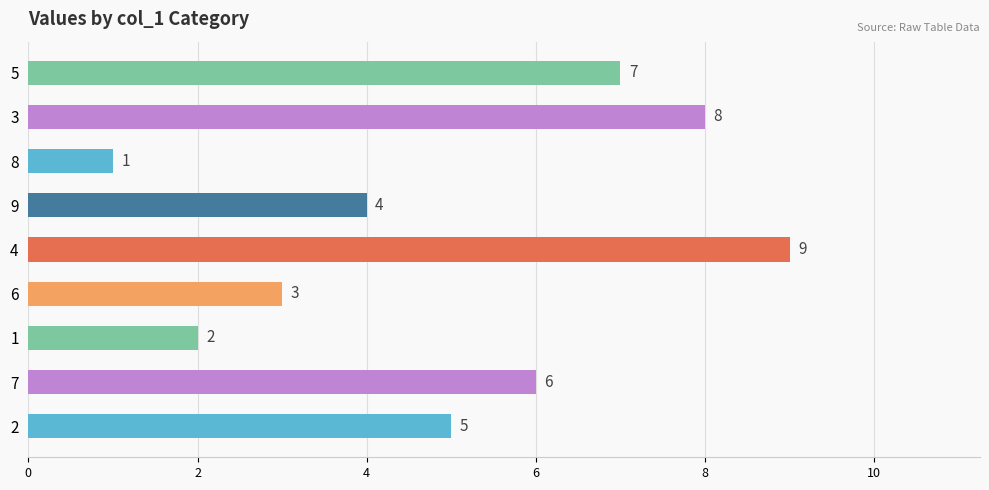

What is the change in value from 8 to 3?

+7